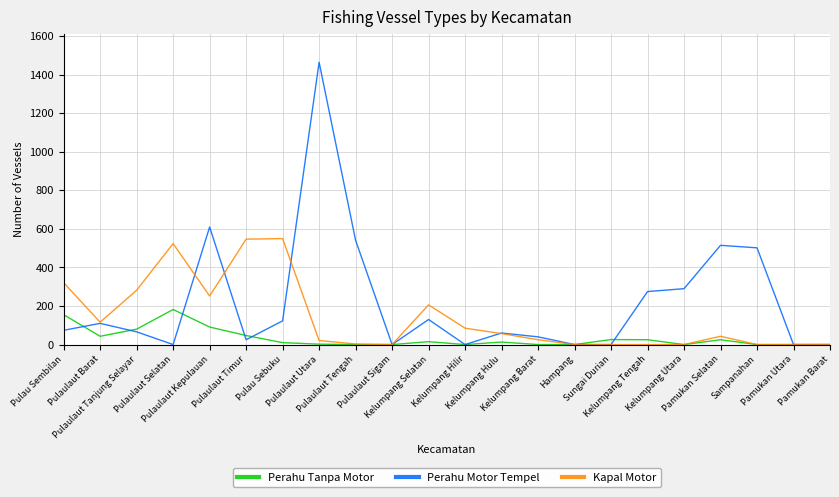

Rank the series by their maximum value, from lowest to highest.

Perahu Tanpa Motor, Kapal Motor, Perahu Motor Tempel